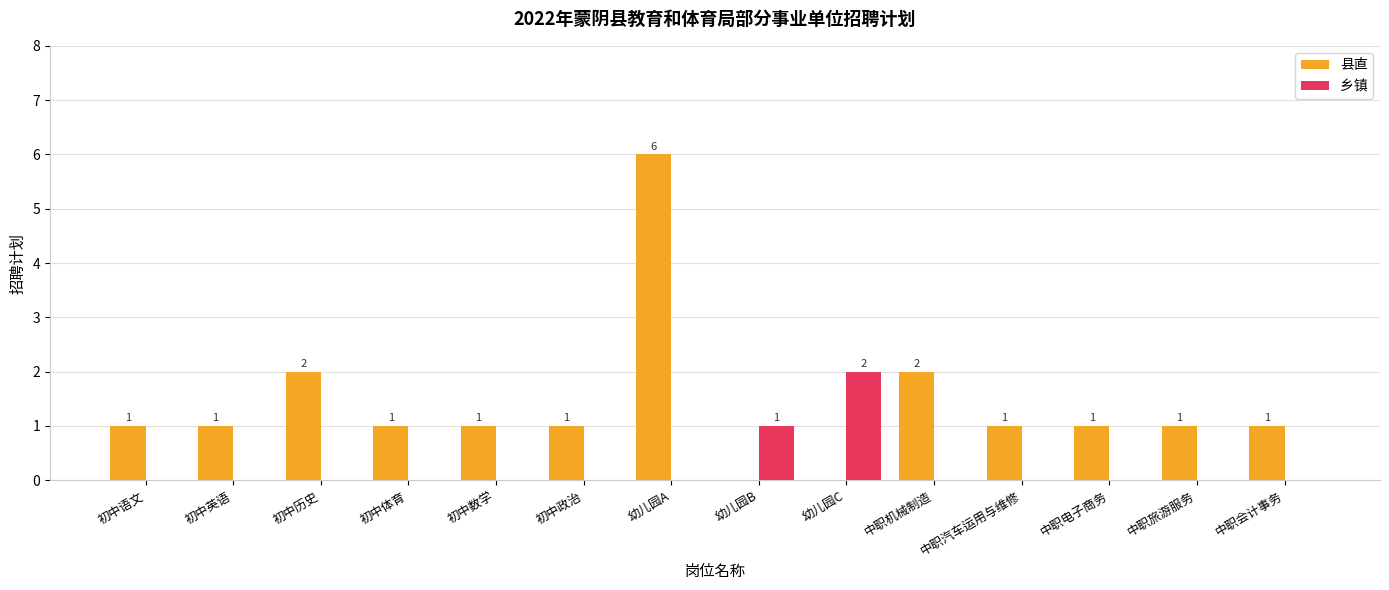

Are the bars grouped side by side (vs. stacked)?

Yes